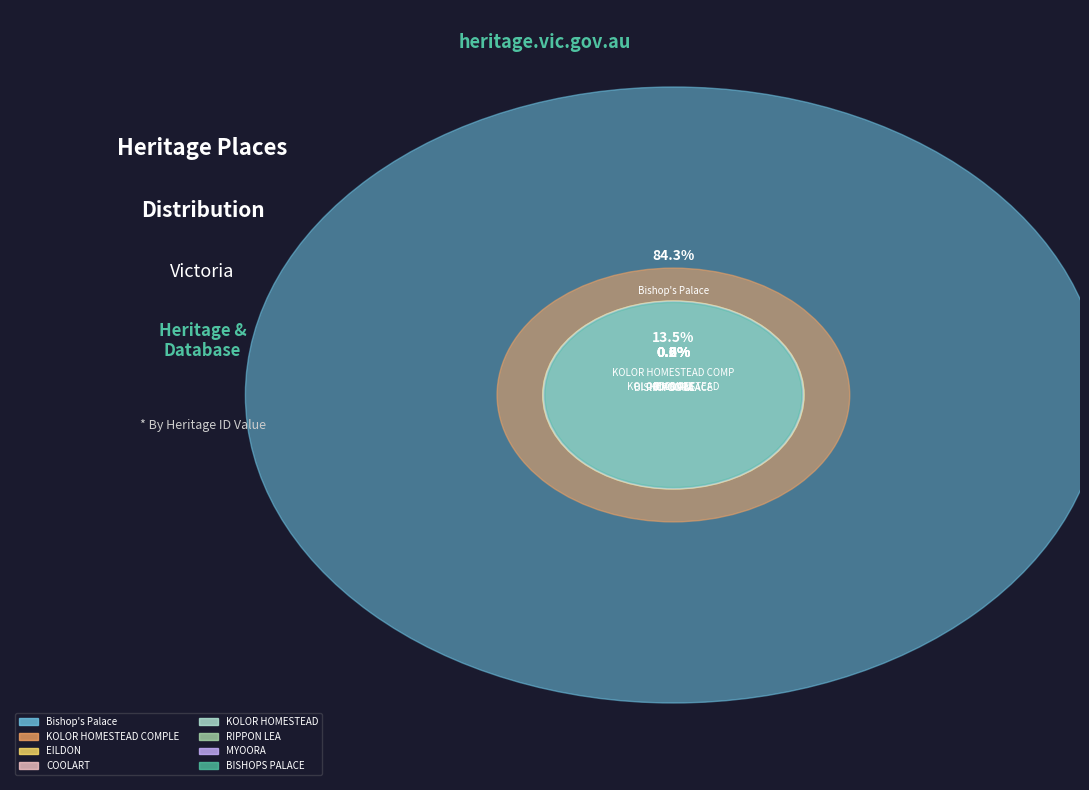

What is the change in value from RIPPON LEA to MYOORA?

-152